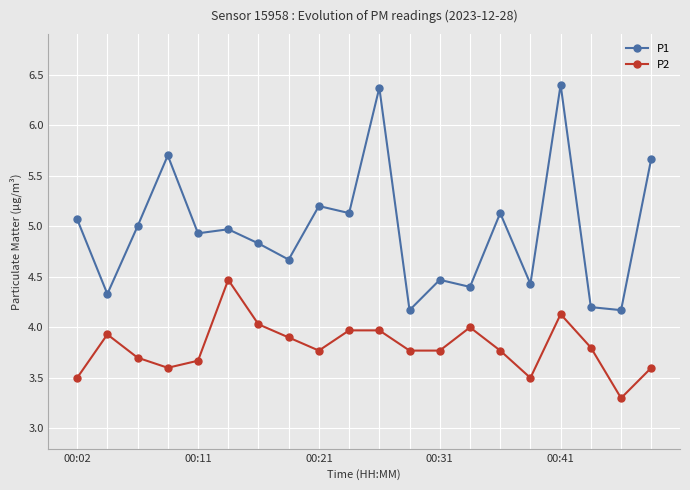

Which series has the widest spread of values?

P1